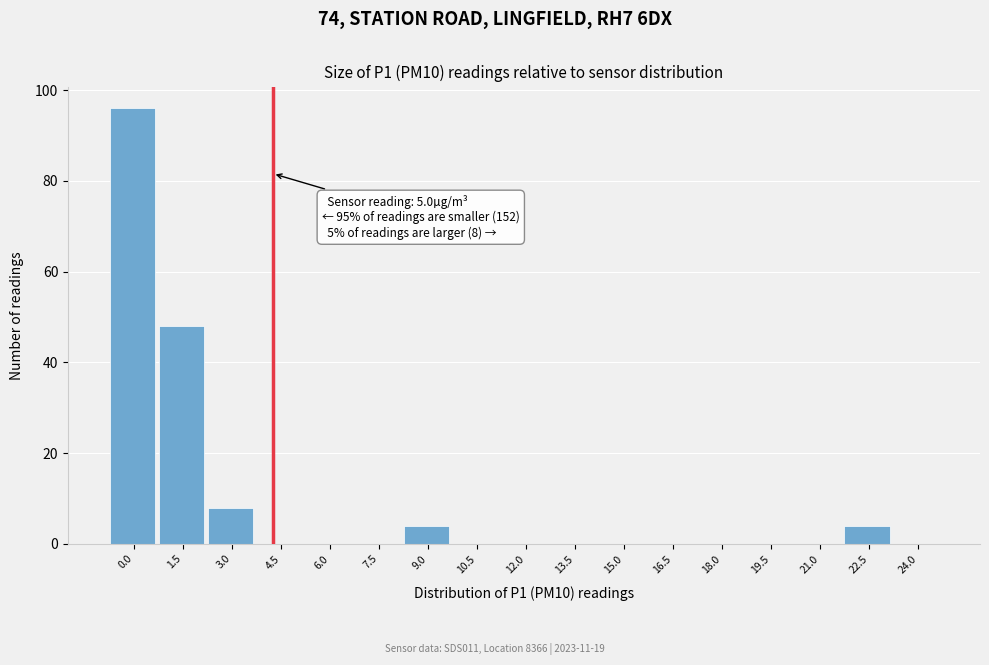

Reading left to right, what are all the values shown in this chart?

0.0=96	1.5=48	3.0=8	4.5=0	6.0=0	7.5=0	9.0=4	10.5=0	12.0=0	13.5=0	15.0=0	16.5=0	18.0=0	19.5=0	21.0=0	22.5=4	24.0=0